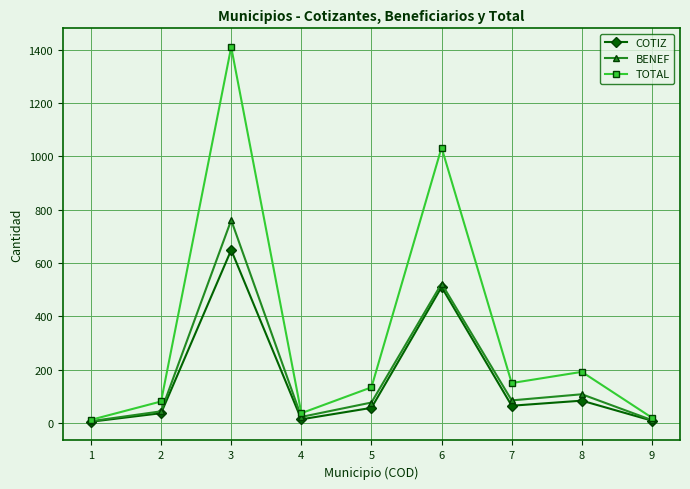

True or false: BENEF has a value of 44 at 2.

True